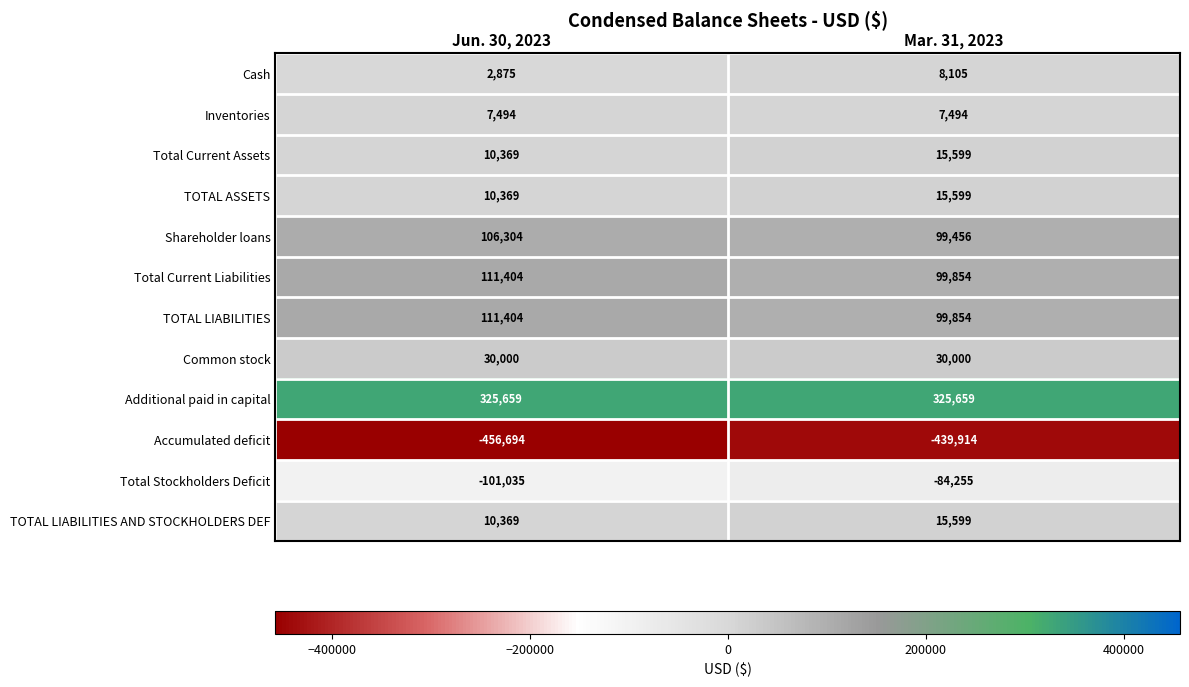

What is the spread (max minus min) of values at Jun. 30, 2023?

782353